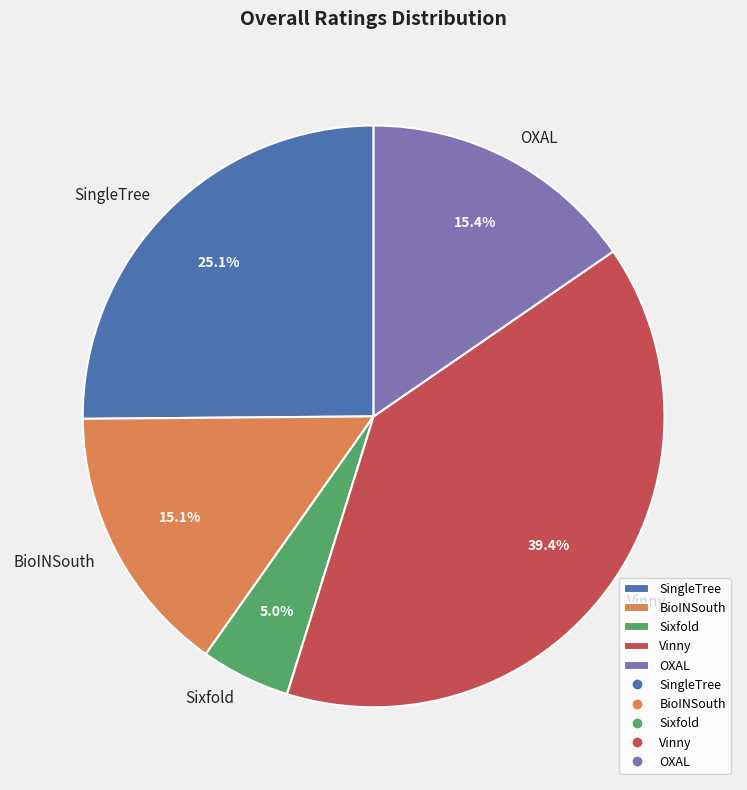

How many slices are in this pie chart?

5